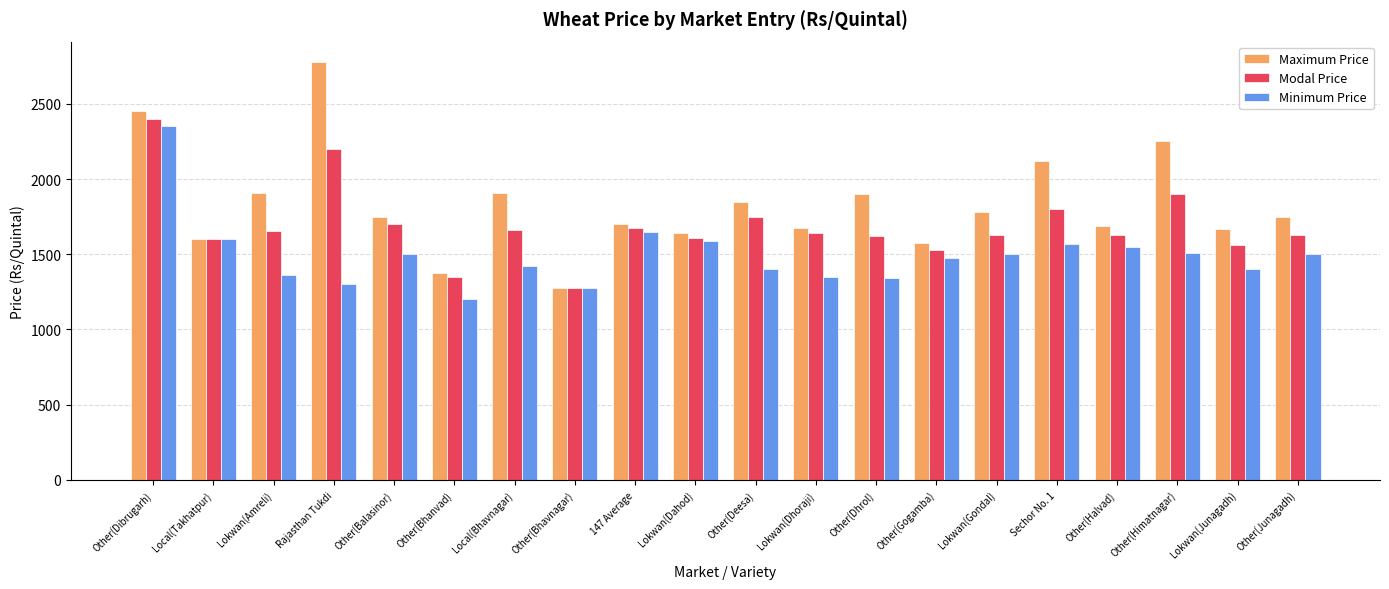

What is the label of the 6th bar from the right?

Lokwan(Gondal)